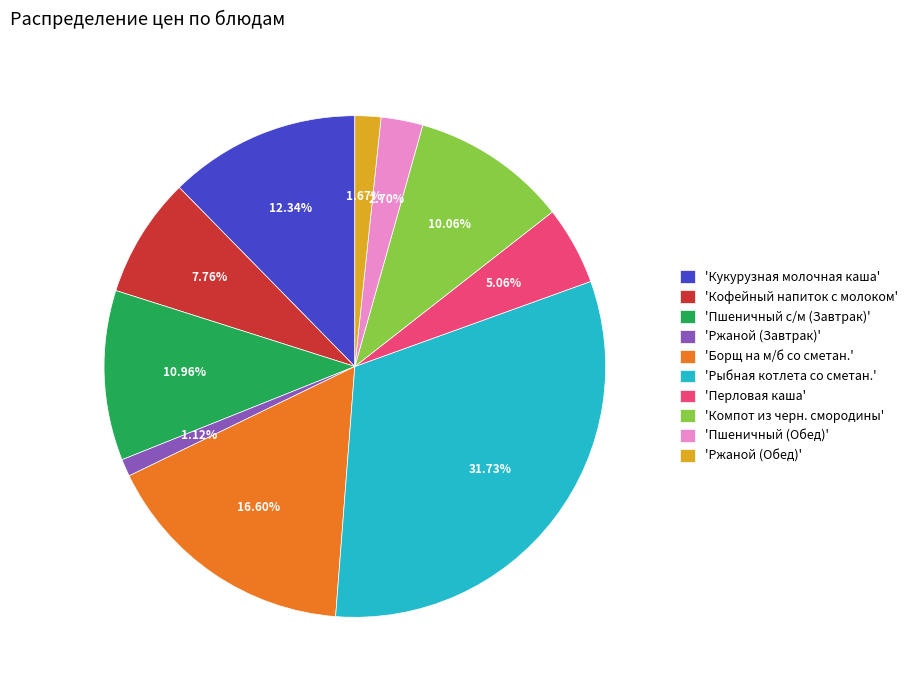

Do 'Борщ на м/б со сметан.' and 'Кукурузная молочная каша' together represent more than half of the pie?

No